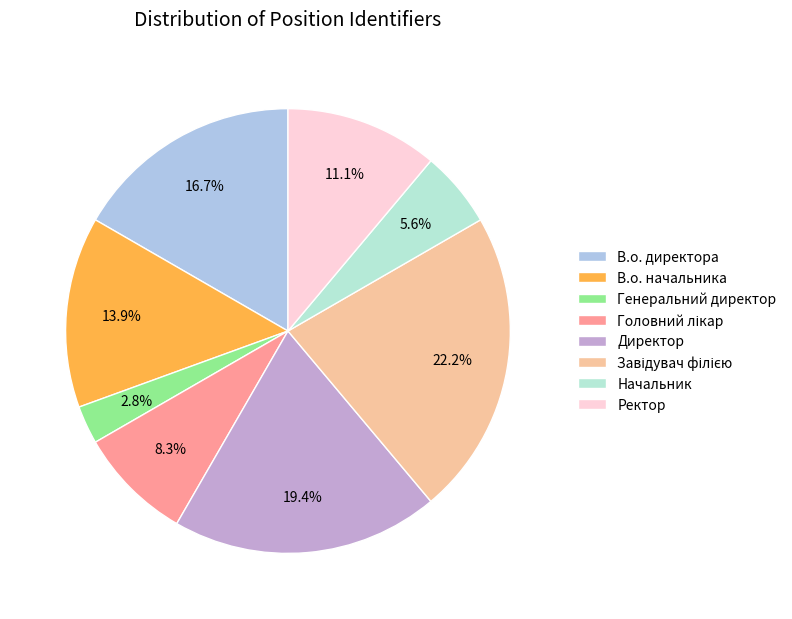

How much of the chart is everything except В.о. директора?

83.3%